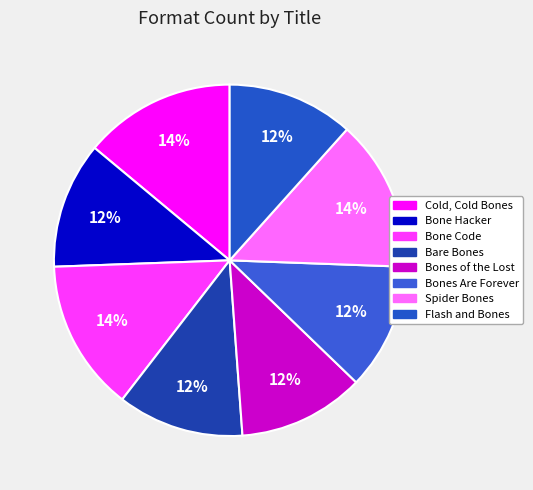

Count the number of slices in the pie.

8